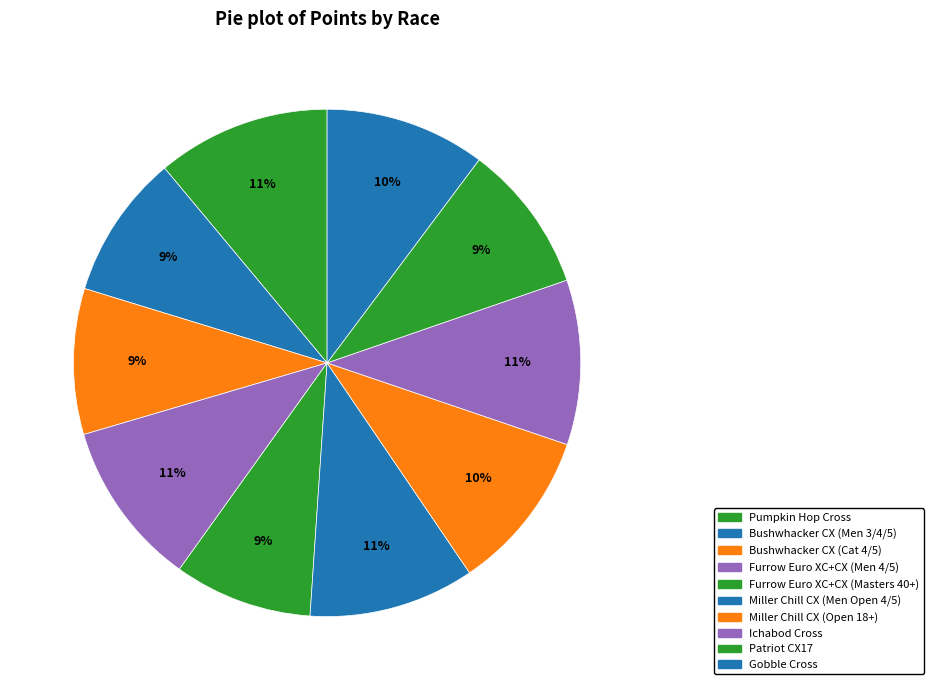

To the nearest percent, what portion does Bushwhacker CX (Men 3/4/5) represent?

9%